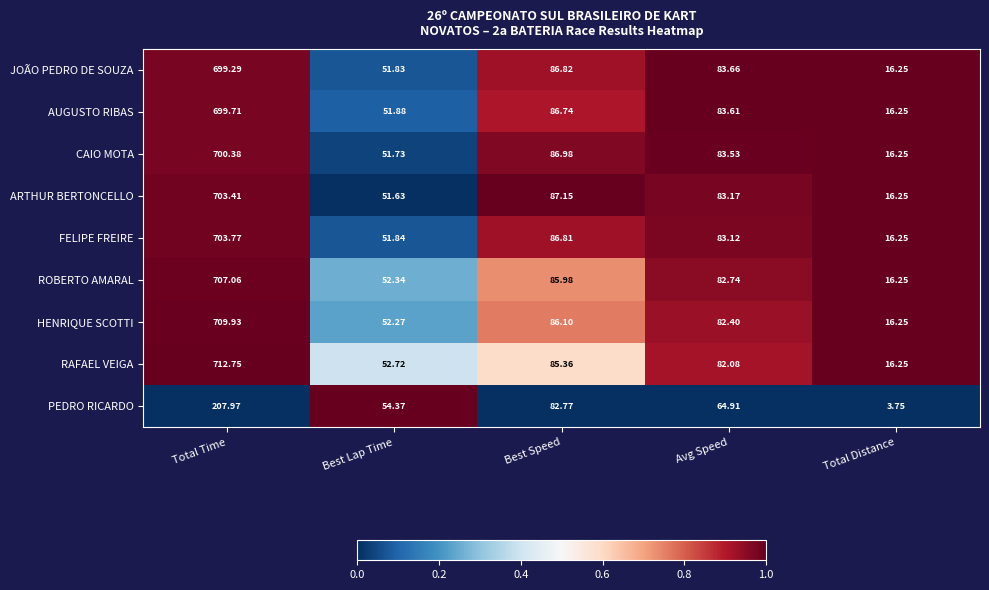

How many distinct data groups are displayed?

9